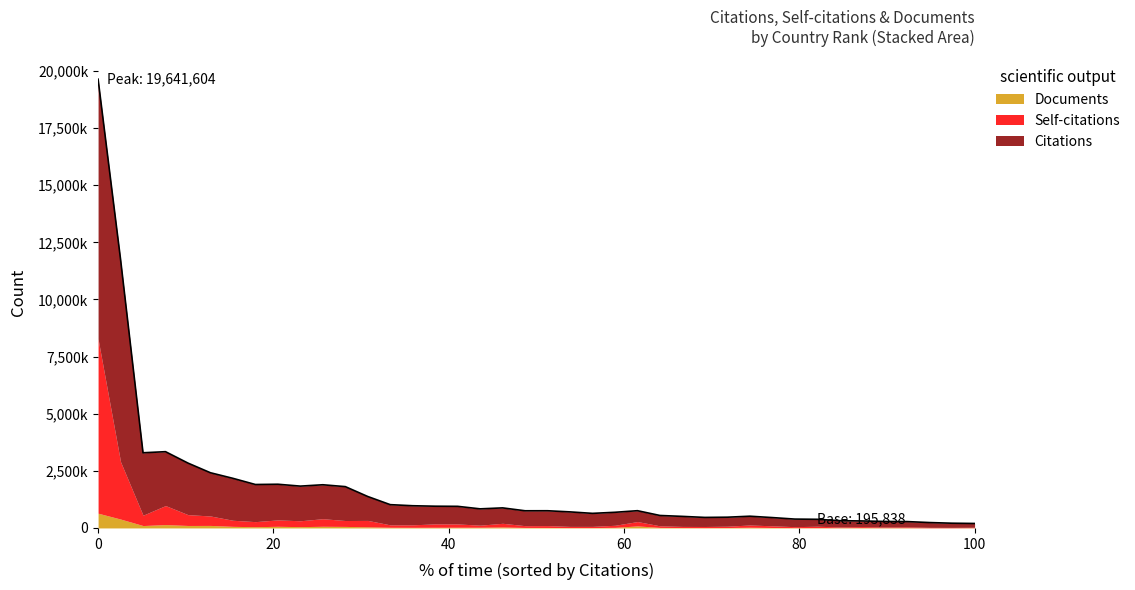

Does the chart display data point markers on the line(s)?

No